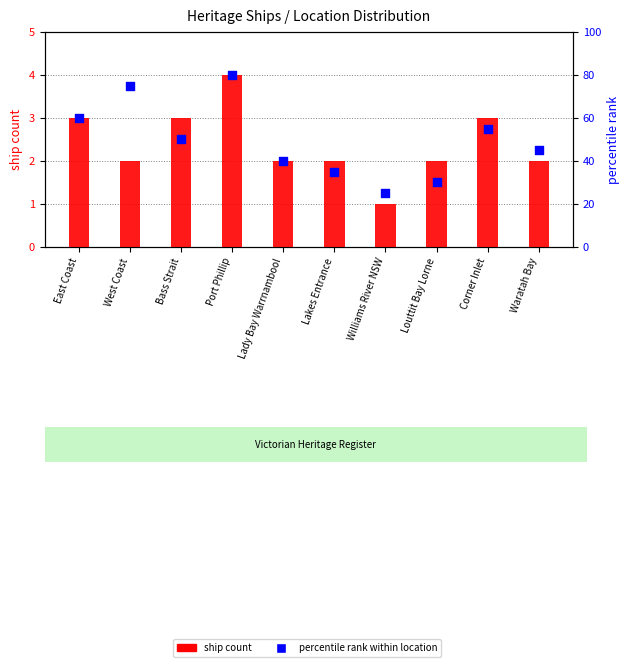

What are all the series names shown in the legend?

ship count, percentile rank within location